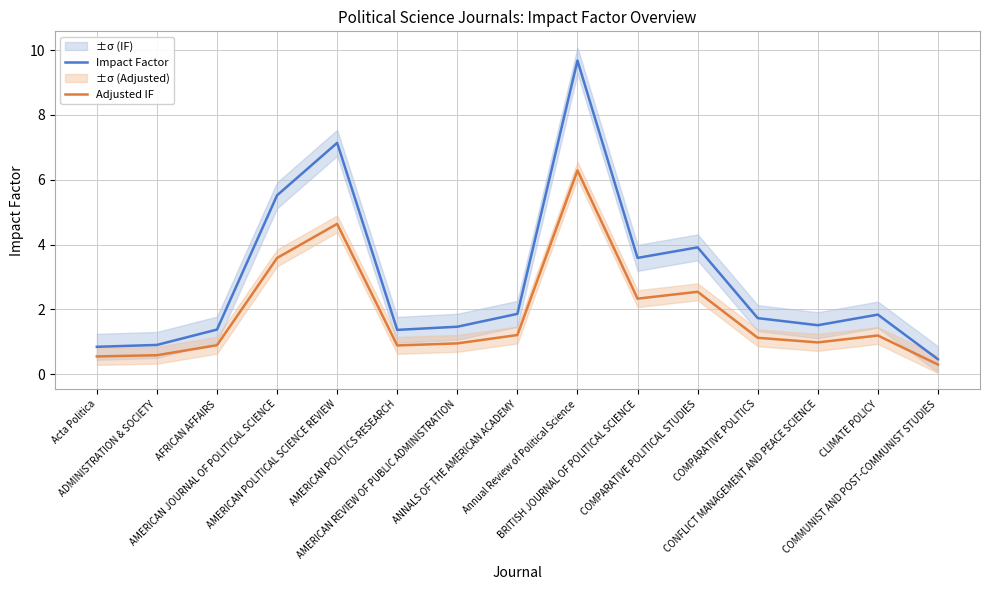

What is the sum of all Adjusted IF values?

28.1